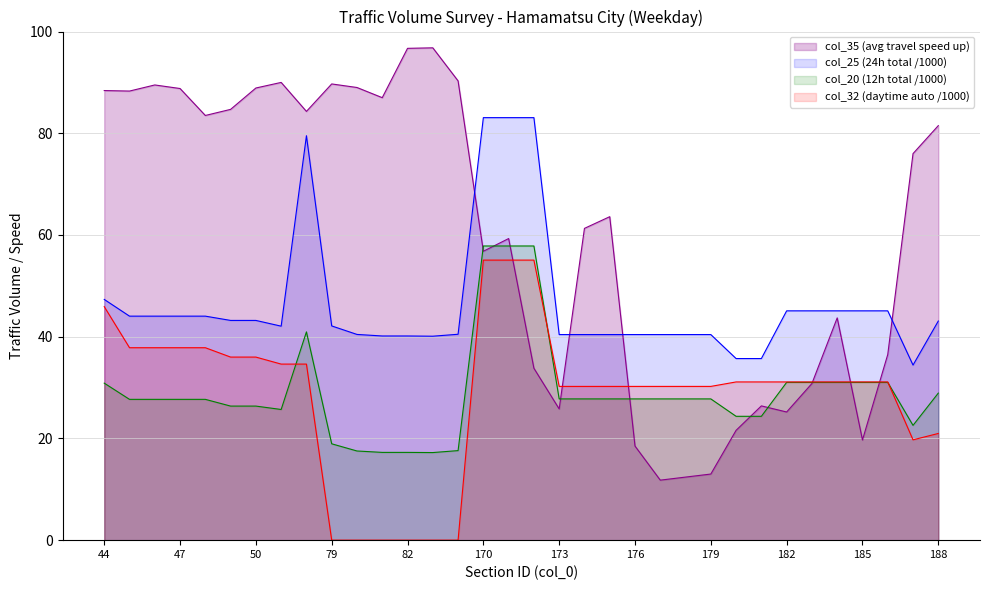

Reading left to right, list all the values displayed in this chart.

col_35: 44=88.4	45=88.3	46=89.5	47=88.8	48=83.5	49=84.7	50=88.9	51=90.0	52=84.3	79=89.7	80=89.0	81=87.0	82=96.7	83=96.8	84=90.3	170=56.8	171=59.3	172=33.8	173=25.8	174=61.3	175=63.6	176=18.5	177=11.8	178=12.4	179=13.0	180=21.6	181=26.4	182=25.2	183=30.8	184=43.7	185=19.7	186=36.5	187=76.0	188=81.5
col_25: 44=47.3	45=44.0	46=44.0	47=44.0	48=44.0	49=43.2	50=43.2	51=42.1	52=79.5	79=42.1	80=40.5	81=40.1	82=40.1	83=40.1	84=40.5	170=83.1	171=83.1	172=83.1	173=40.4	174=40.4	175=40.4	176=40.4	177=40.4	178=40.4	179=40.4	180=35.7	181=35.7	182=45.1	183=45.1	184=45.1	185=45.1	186=45.1	187=34.4	188=43.1
col_20: 44=30.9	45=27.7	46=27.7	47=27.7	48=27.7	49=26.4	50=26.4	51=25.7	52=41.0	79=18.9	80=17.5	81=17.3	82=17.3	83=17.2	84=17.6	170=57.8	171=57.8	172=57.8	173=27.8	174=27.8	175=27.8	176=27.8	177=27.8	178=27.8	179=27.8	180=24.4	181=24.4	182=31.0	183=31.0	184=31.0	185=31.0	186=31.0	187=22.6	188=28.9
col_32: 44=45.9	45=37.8	46=37.8	47=37.8	48=37.8	49=36.0	50=36.0	51=34.6	52=34.6	79=0.0	80=0.0	81=0.0	82=0.0	83=0.0	84=0.0	170=55.1	171=55.1	172=55.1	173=30.2	174=30.2	175=30.2	176=30.2	177=30.2	178=30.2	179=30.2	180=31.1	181=31.1	182=31.1	183=31.1	184=31.1	185=31.1	186=31.1	187=19.7	188=21.0